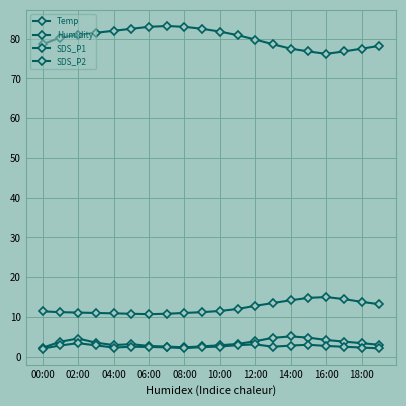

Does the chart have visible grid lines?

Yes